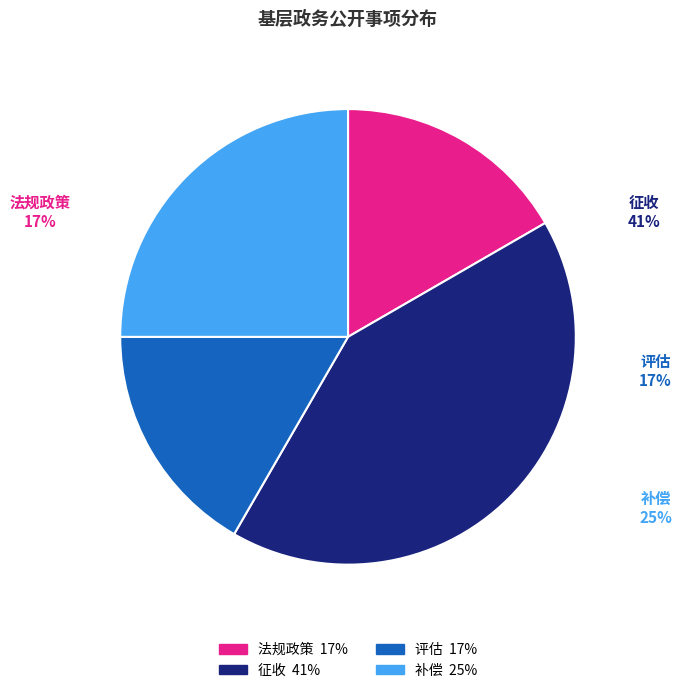

Is the sum of 补偿 and 征收 greater than half?

Yes